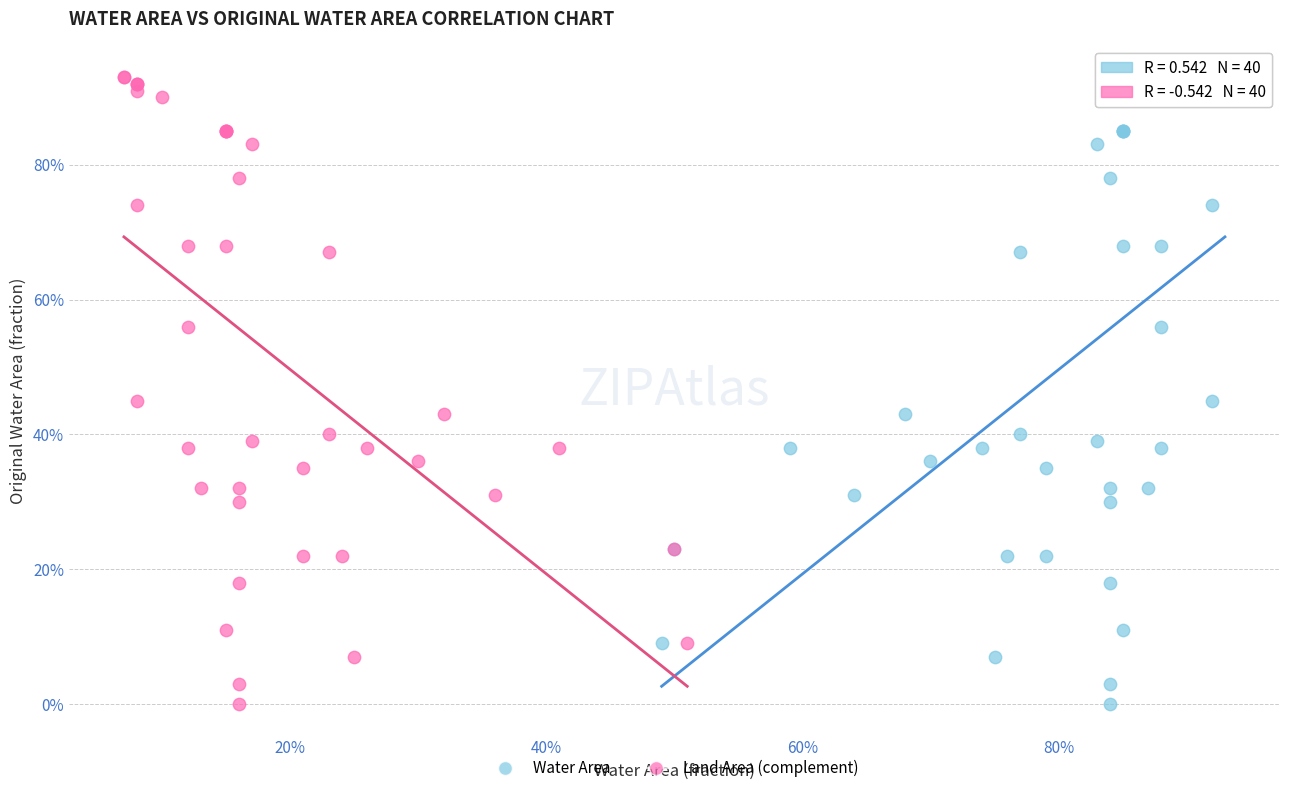

What are all the series names shown in the legend?

Water Area, Land Area (complement)